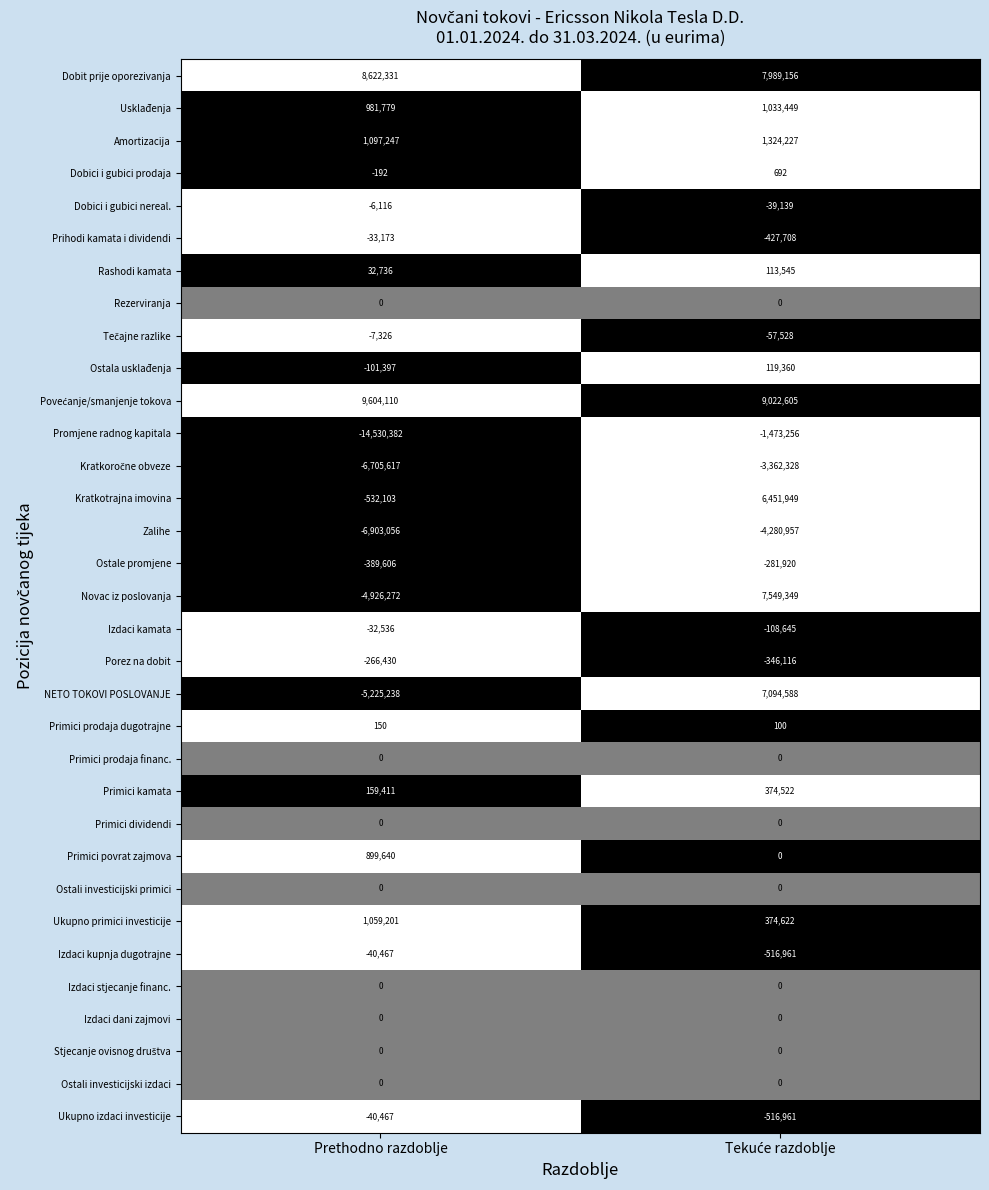

Which label corresponds to the largest value in the chart?

Prethodno razdoblje